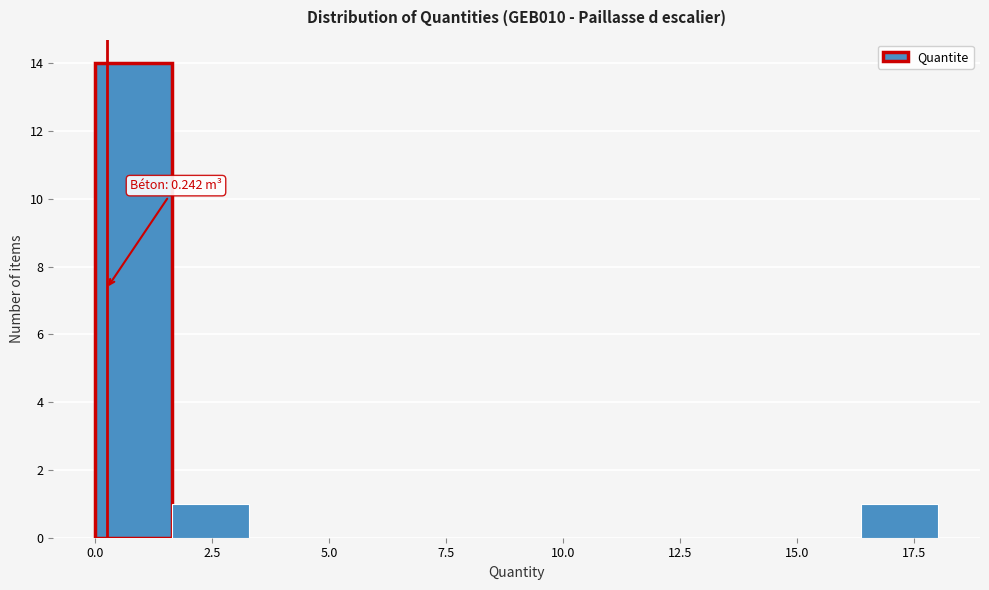

Read against the x-axis, roughly where is the centre of the tallest bar?

1.0